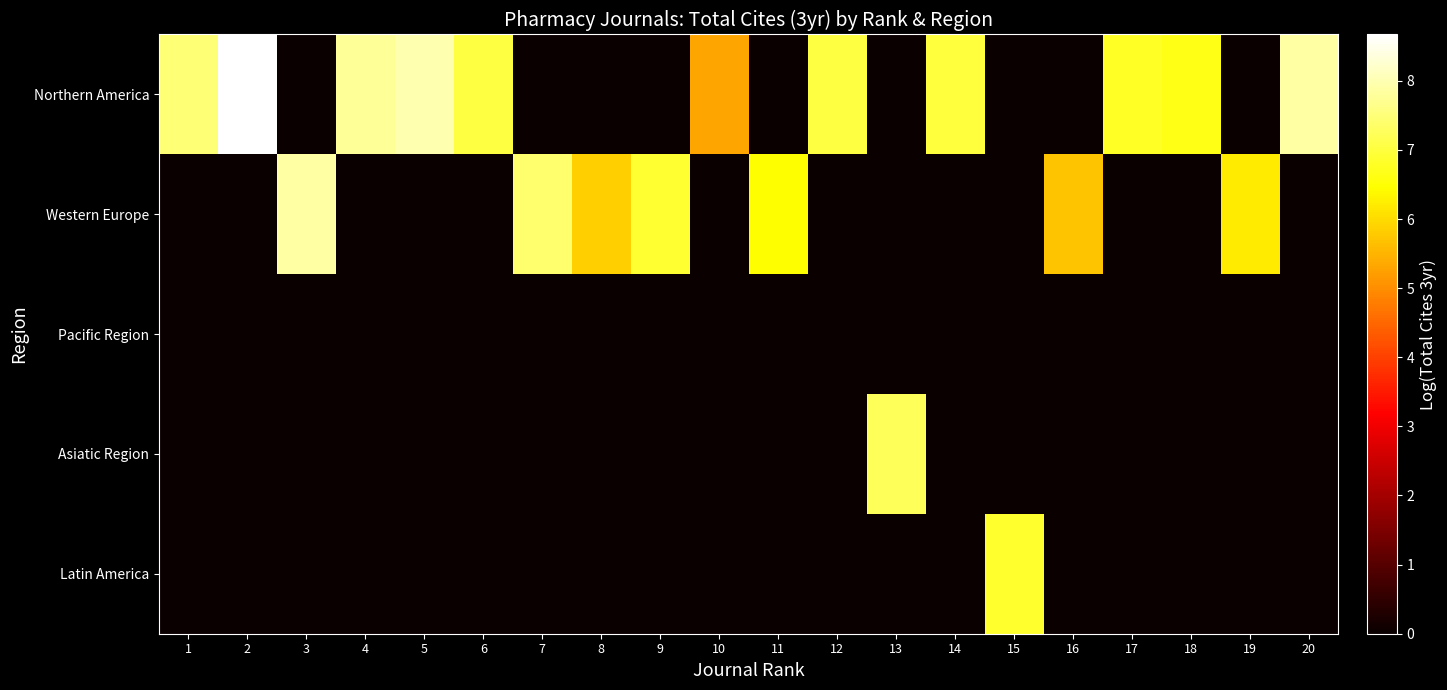

Between 12 and 13, which series saw the biggest shift?

Asiatic Region